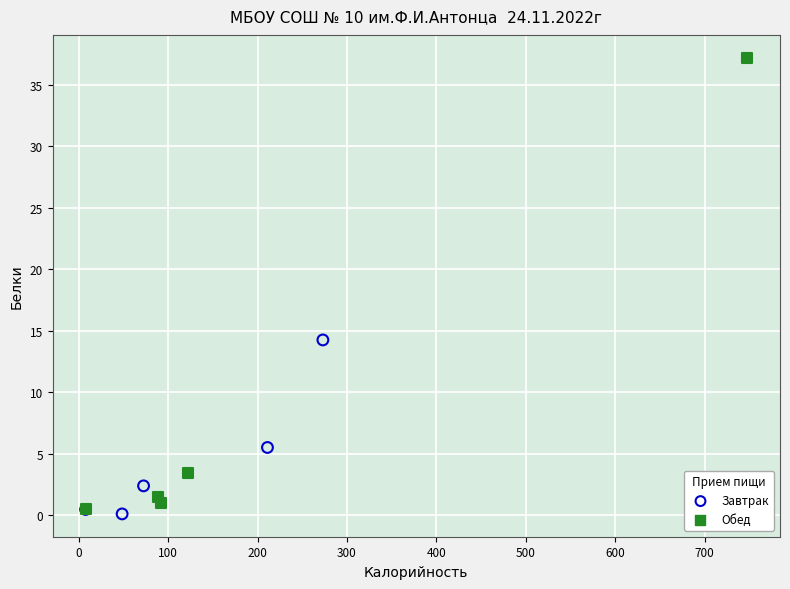

What are all the series names shown in the legend?

Завтрак, Обед